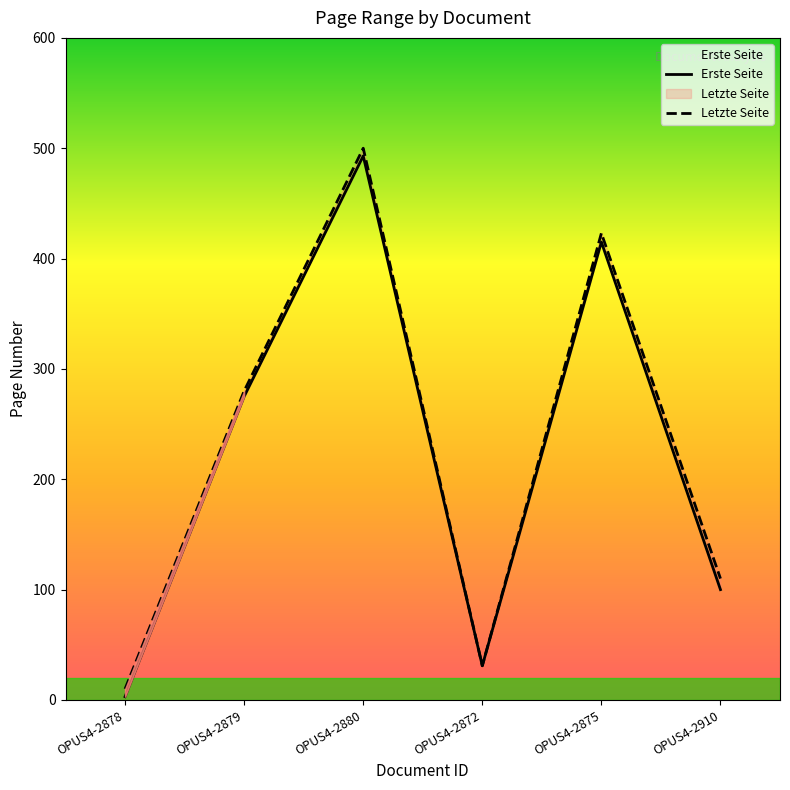

Rank the series at OPUS4-2910 from highest to lowest value.

Letzte Seite, Erste Seite